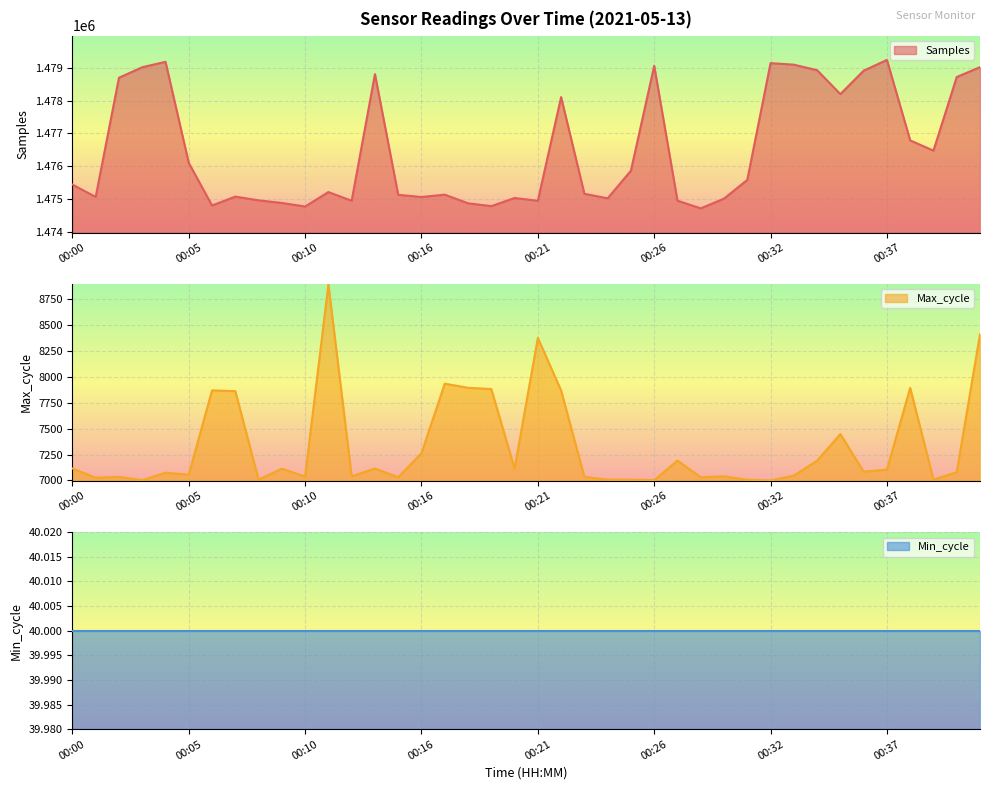

True or false: Samples and Max_cycle intersect in this chart.

False